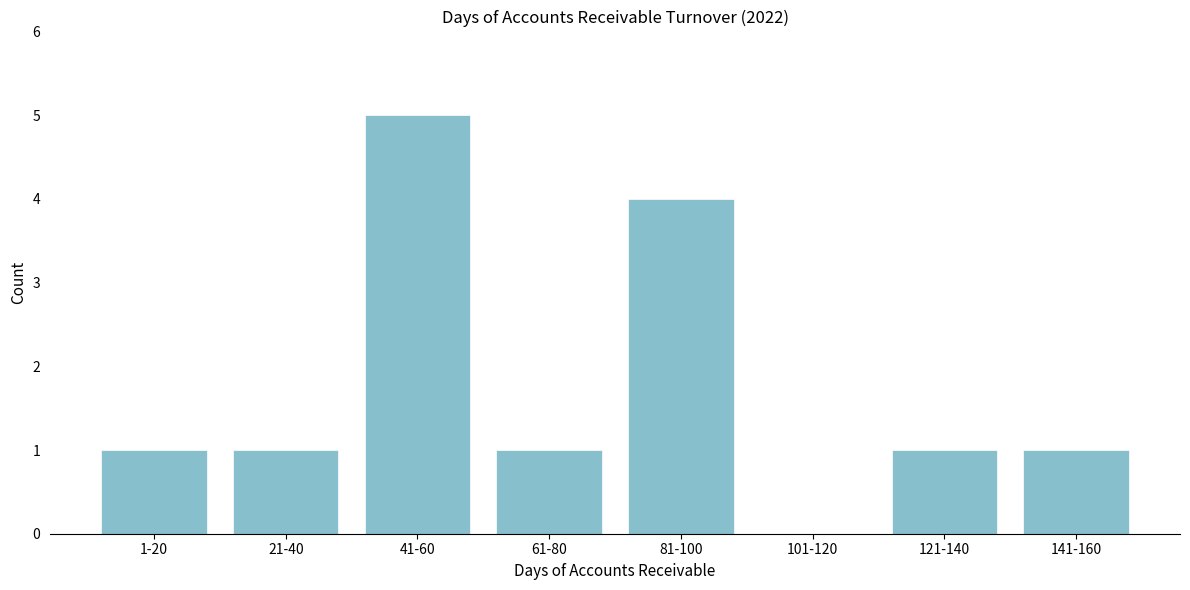

Reading left to right, extract all data points from this chart.

1-20=1	21-40=1	41-60=5	61-80=1	81-100=4	101-120=0	121-140=1	141-160=1